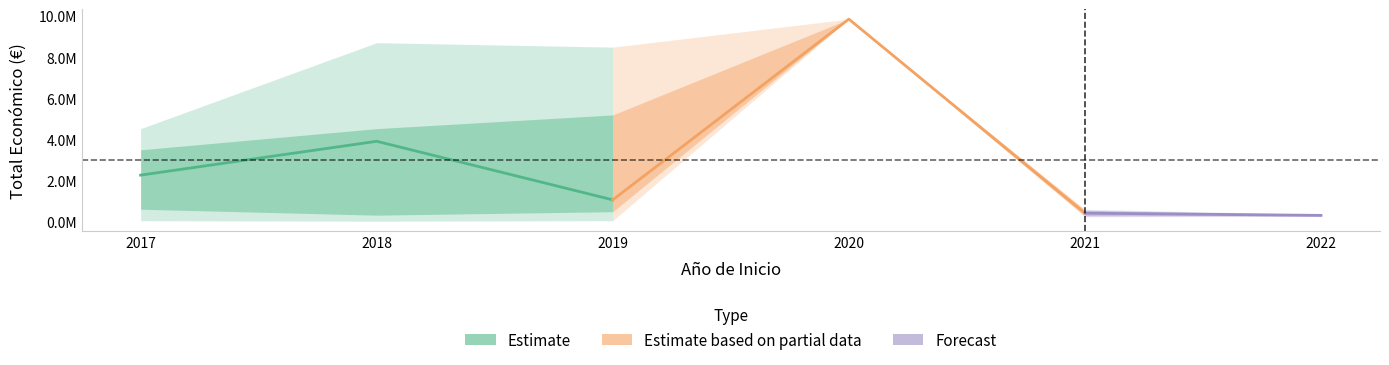

Is it true that Maximum equals 17066559 at 2019?

False